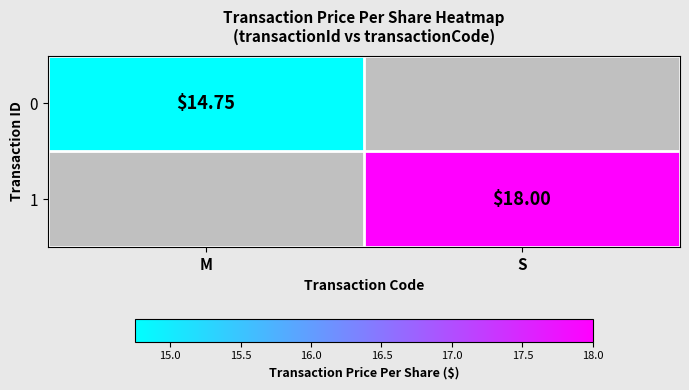

How many data points in 0 are above 14?

1